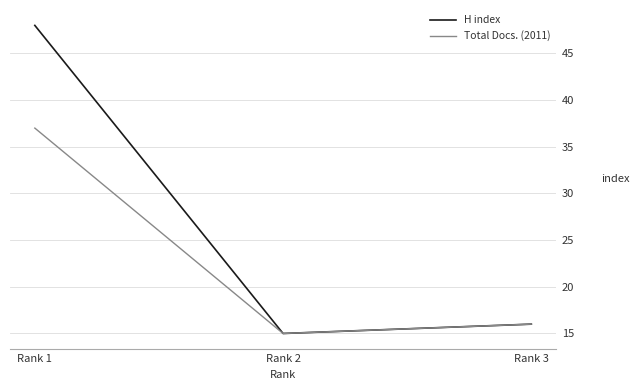

How many lines are shown in the chart?

2